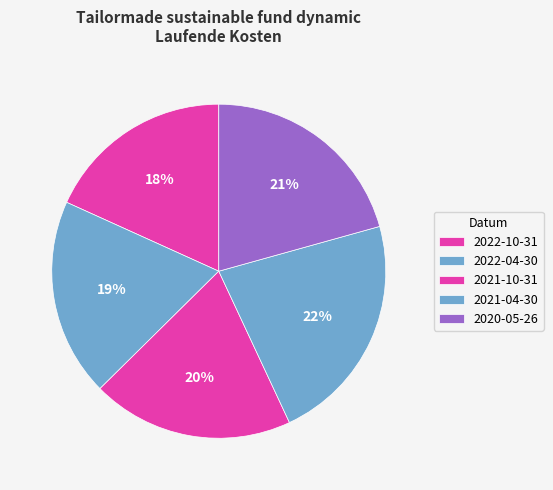

How many segments does this pie chart have?

5